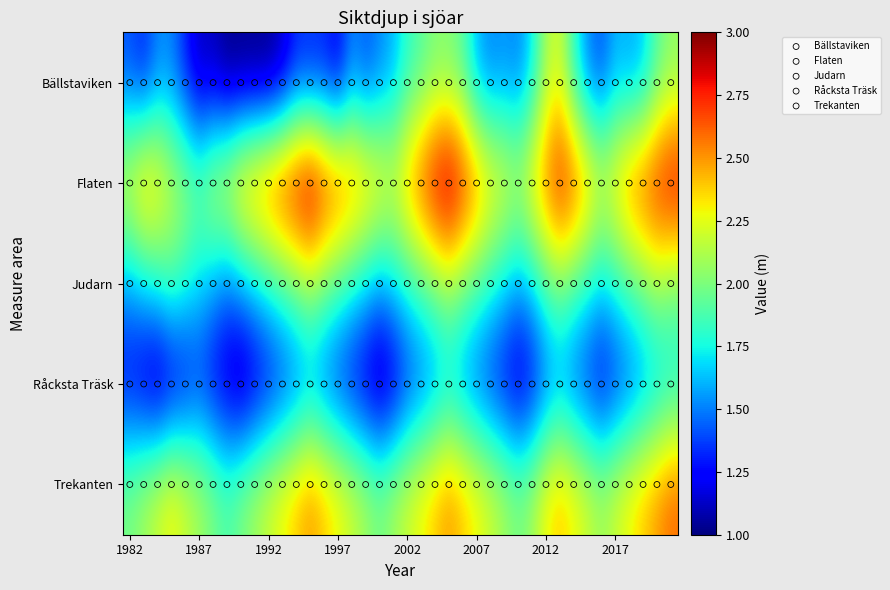

What is the minimum value shown in the chart?

1.0